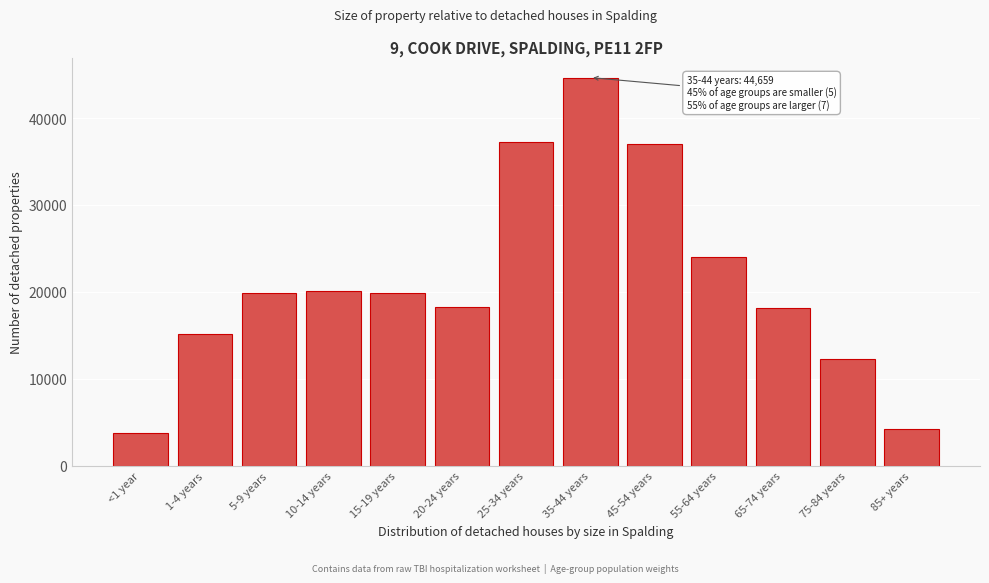

Approximately how many times larger is the value at 75-84 years compared to 5-9 years?

0.6